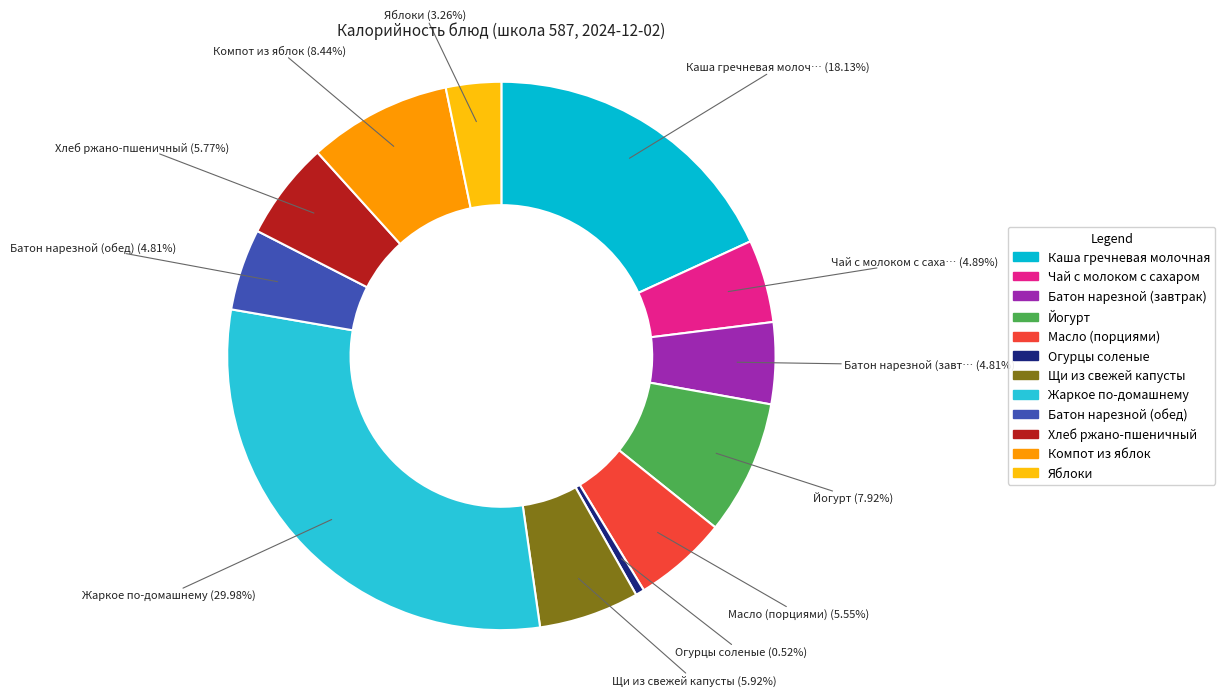

True or false: Масло (порциями) accounts for 6% of the total.

True